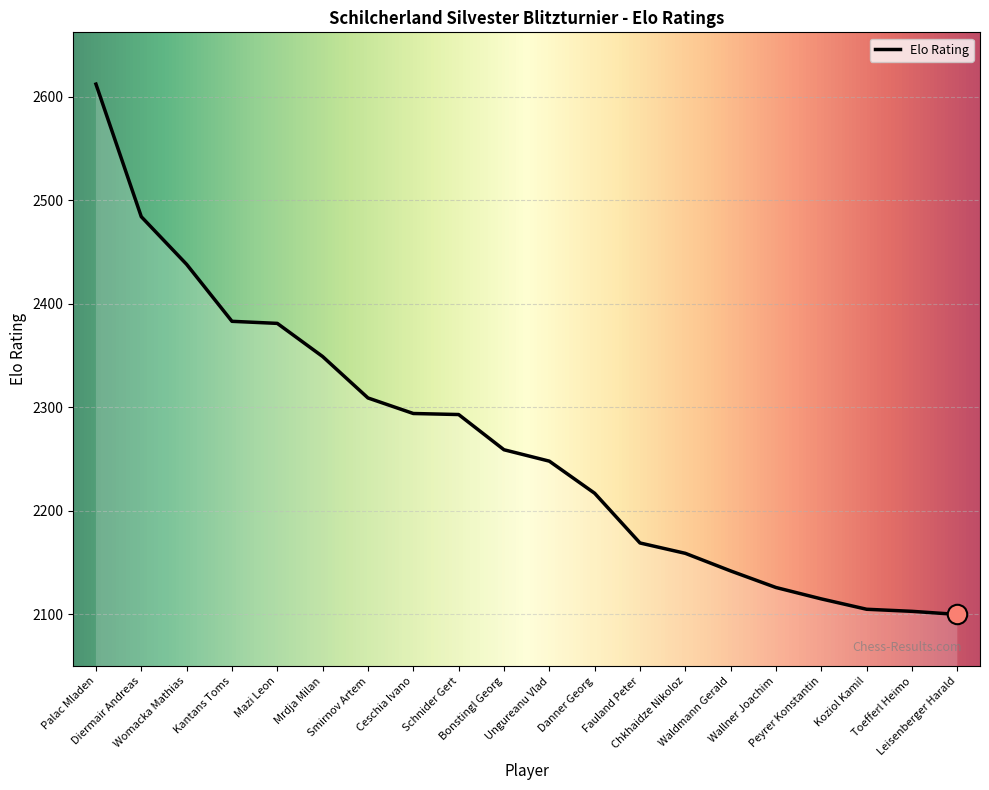

What is the approximate value at Ceschia Ivano, to the nearest 100?

2300